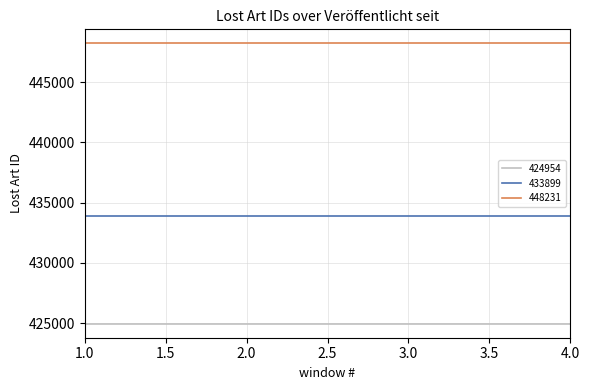

True or false: 424954 and 448231 cross at least once.

False